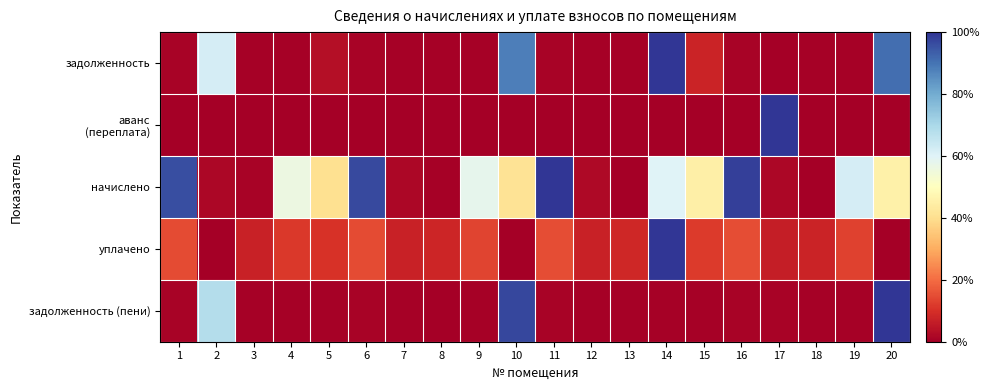

How many categories are shown in the chart?

20